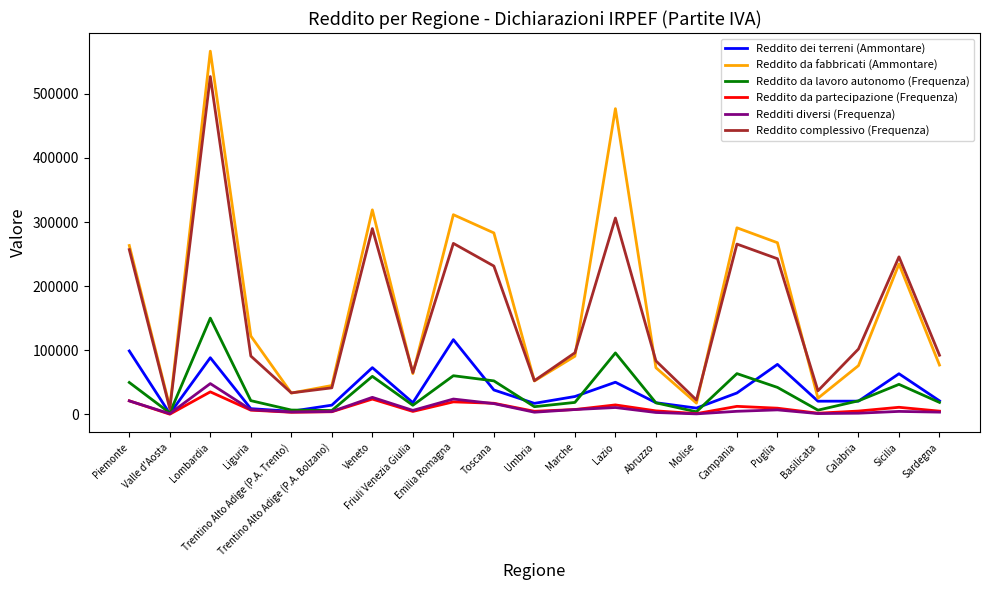

List the series in order of their peak value, lowest first.

Reddito da partecipazione (Frequenza), Redditi diversi (Frequenza), Reddito dei terreni (Ammontare), Reddito da lavoro autonomo (Frequenza), Reddito complessivo (Frequenza), Reddito da fabbricati (Ammontare)